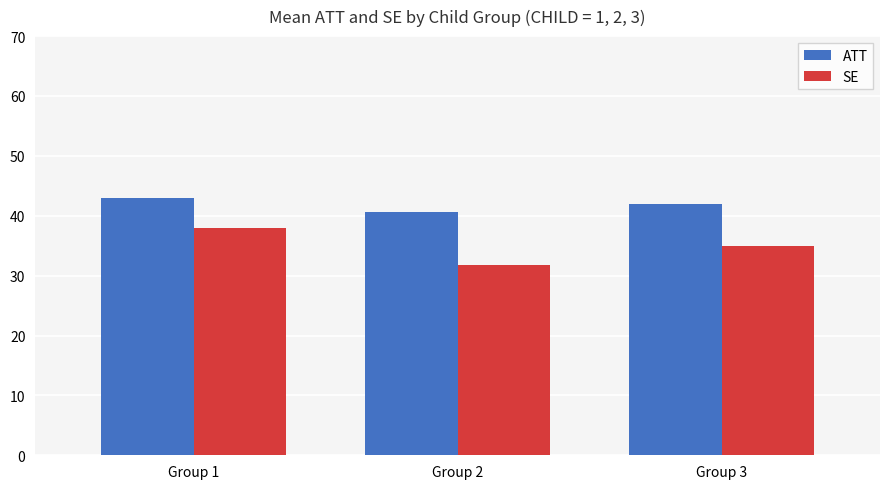

How many values in the ATT series exceed 42?

2